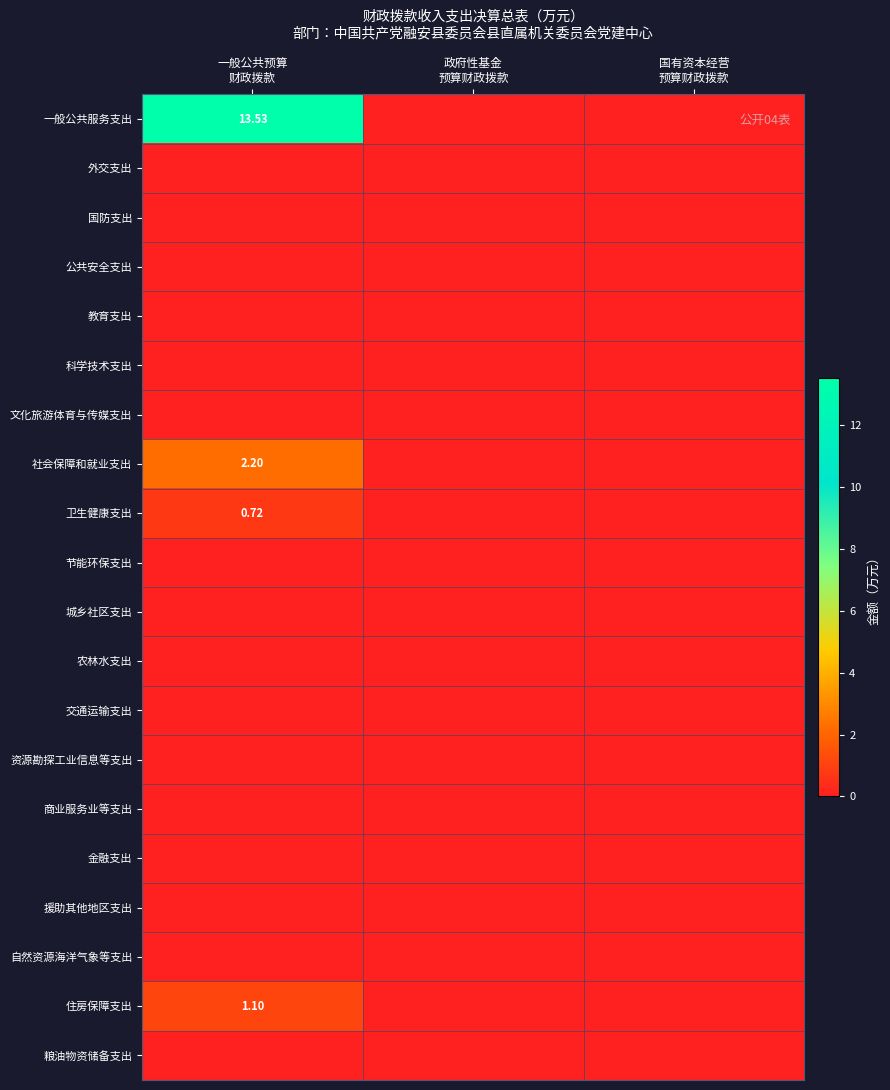

Rank the categories by 国防支出 value from highest to lowest.

一般公共预算 财政拨款, 政府性基金 预算财政拨款, 国有资本经营 预算财政拨款